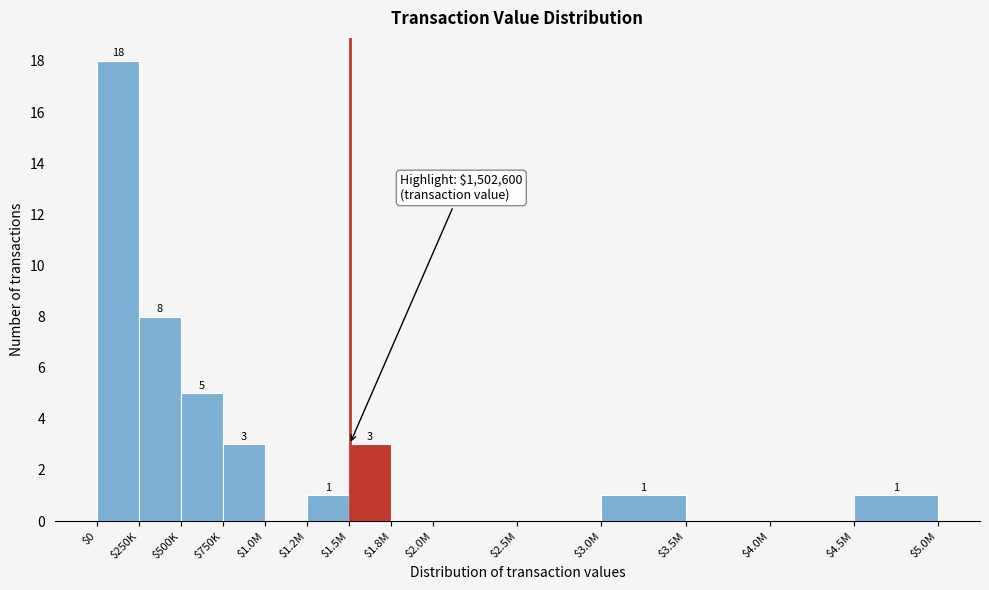

Where does the data first go above 1?

$0